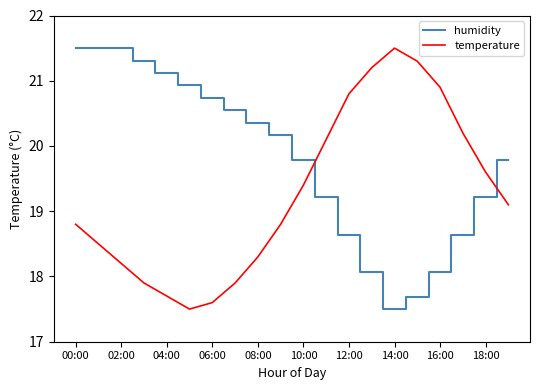

List the series in order of their overall mean, lowest first.

temperature, humidity